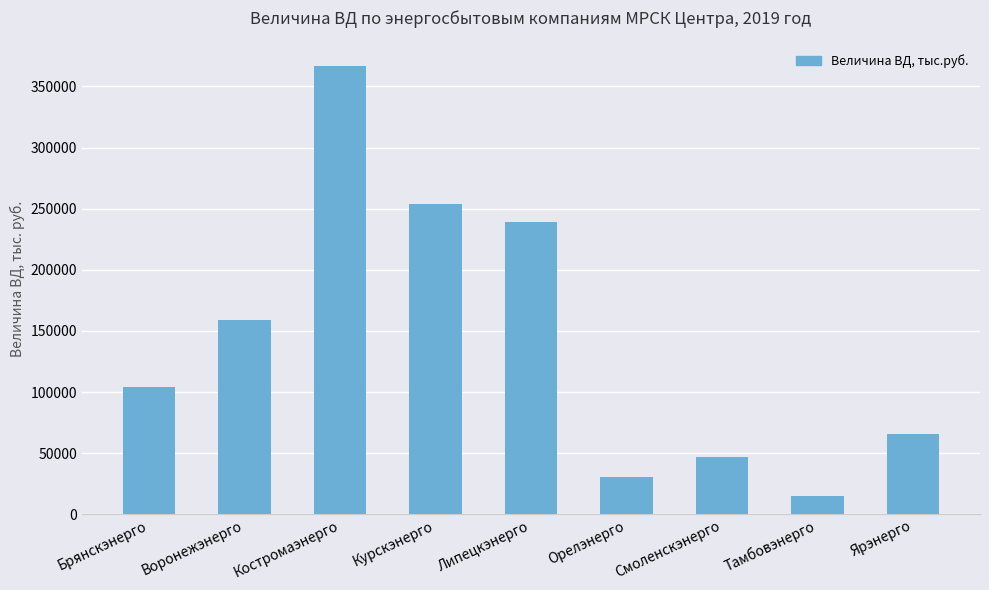

What is the ratio of the value at Ярэнерго to the value at Липецкэнерго?

0.3